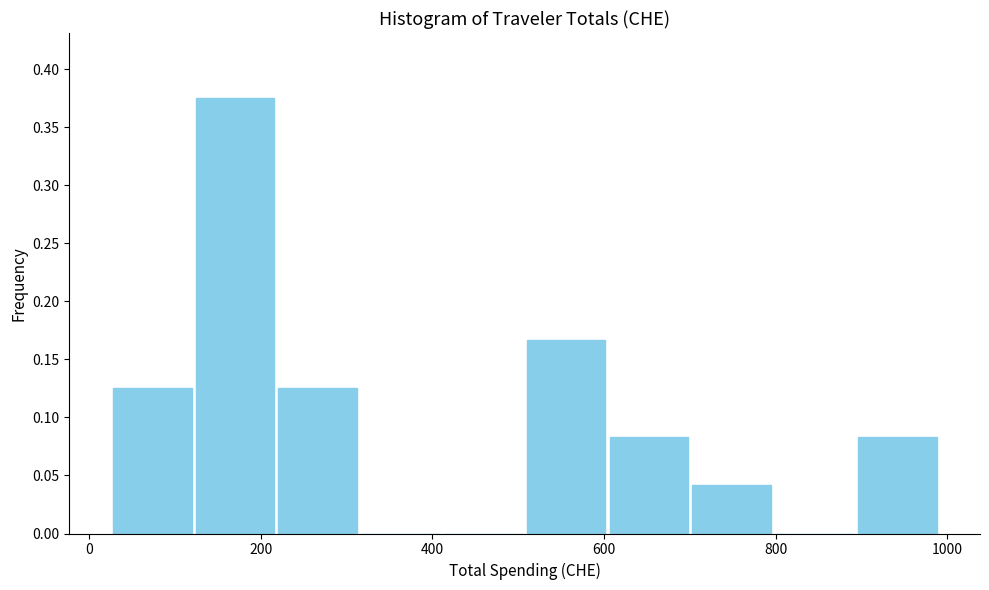

Over which range of the x-axis is the bar tallest?

120 to 220